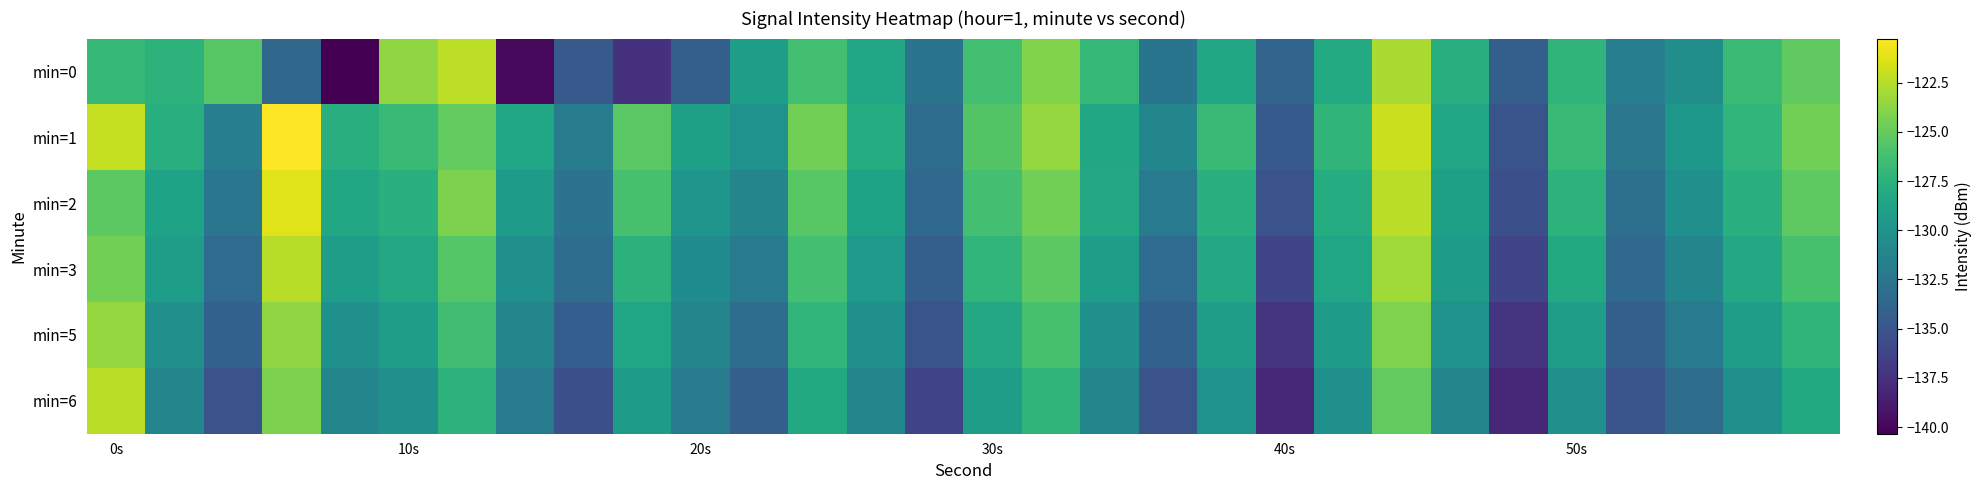

Reading left to right, transcribe all the data shown in this chart.

min=0: -126.9	-127.3	-125.4	-133.6	-140.3	-123.6	-122.2	-139.9	-134.7	-137.5	-134.3	-129.2	-126.3	-128.5	-132.6	-126.3	-124.1	-127.0	-132.5	-128.4	-133.8	-128.1	-122.8	-127.7	-134.2	-127.2	-131.7	-130.4	-126.7	-125.1
min=1: -122.0	-127.7	-131.8	-120.3	-127.7	-126.8	-125.1	-128.5	-131.8	-125.4	-128.9	-130.1	-124.6	-127.9	-133.2	-125.7	-123.5	-128.3	-131.1	-126.8	-134.6	-127.2	-121.9	-128.4	-135.1	-126.8	-132.3	-129.7	-127.1	-124.6
min=2: -125.3	-128.7	-132.4	-121.2	-128.3	-127.6	-124.2	-129.3	-132.7	-126.1	-129.8	-131.2	-125.5	-128.7	-133.4	-126.2	-124.6	-128.2	-132.1	-127.6	-135.2	-127.9	-122.3	-128.9	-135.4	-127.3	-132.9	-130.2	-127.6	-125.2
min=3: -124.6	-129.1	-133.3	-122.5	-129.1	-128.2	-125.6	-130.2	-133.1	-127.5	-130.6	-132.1	-126.2	-129.4	-134.2	-127.1	-125.3	-129.1	-133.3	-128.2	-136.1	-128.4	-123.1	-129.2	-136.1	-128.1	-133.4	-131.1	-128.2	-126.1
min=5: -123.5	-130.2	-134.1	-123.6	-130.2	-129.1	-126.5	-131.1	-134.3	-128.6	-131.2	-133.1	-127.1	-130.2	-135.1	-128.2	-126.1	-130.2	-134.1	-129.1	-137.2	-129.3	-124.1	-130.1	-137.2	-129.1	-134.2	-132.1	-129.1	-127.2
min=6: -122.3	-131.1	-135.2	-124.2	-131.1	-130.2	-127.3	-132.1	-135.4	-129.3	-132.1	-134.2	-128.1	-131.1	-136.2	-129.1	-127.2	-131.1	-135.2	-130.1	-138.1	-130.2	-125.1	-131.2	-138.1	-130.2	-135.1	-133.2	-130.2	-128.1